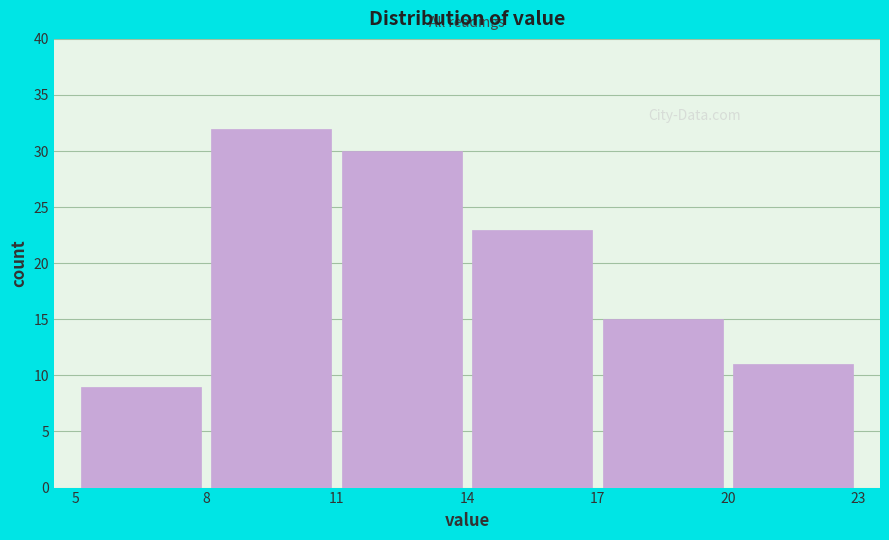

What is the height of the bar covering 5 to 8 on the x-axis? The values are not printed on the chart, so give them approximately, as read against the axis.

9